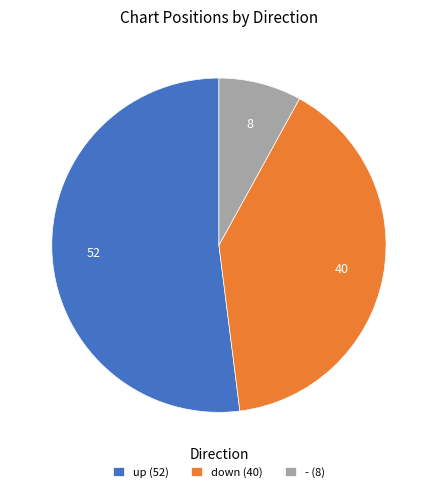

The up slice represents 46% of the pie. True or false?

False